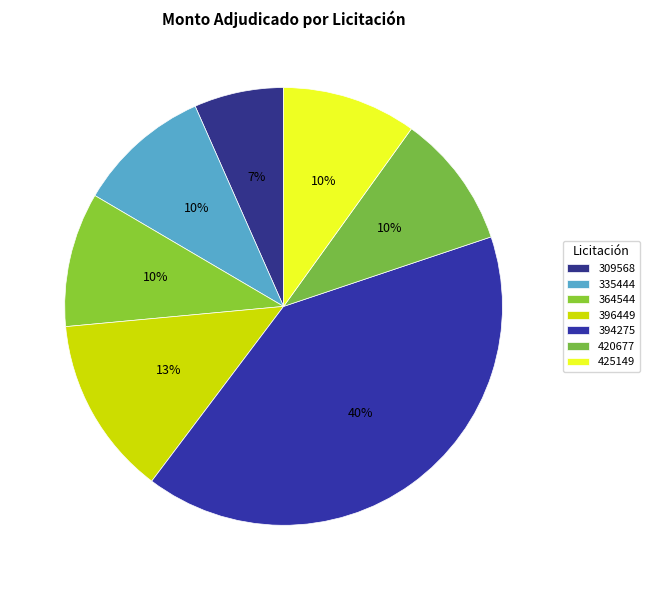

How many slices are in this pie chart?

7